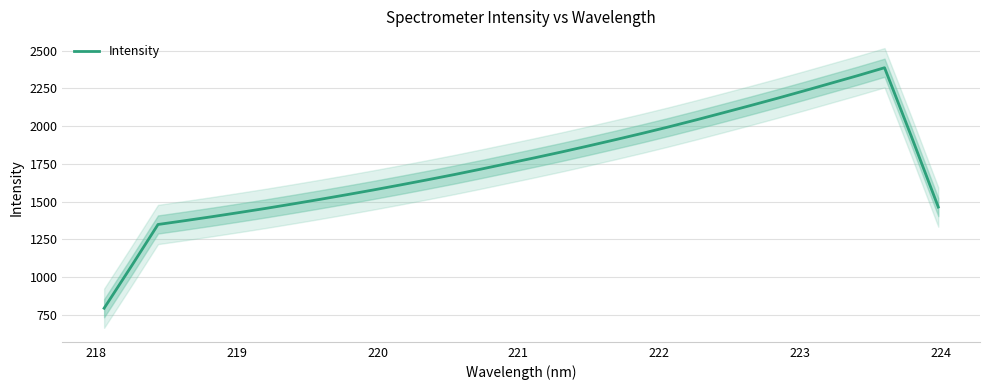

What is the lowest value of the Intensity series?

793.9